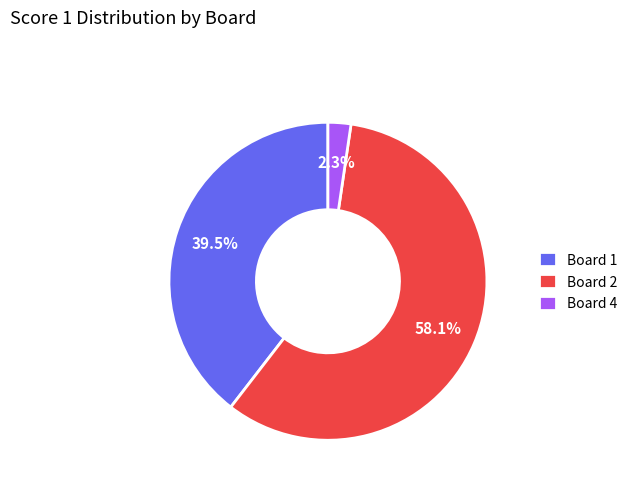

Which category has the smallest portion of the pie?

Board 4